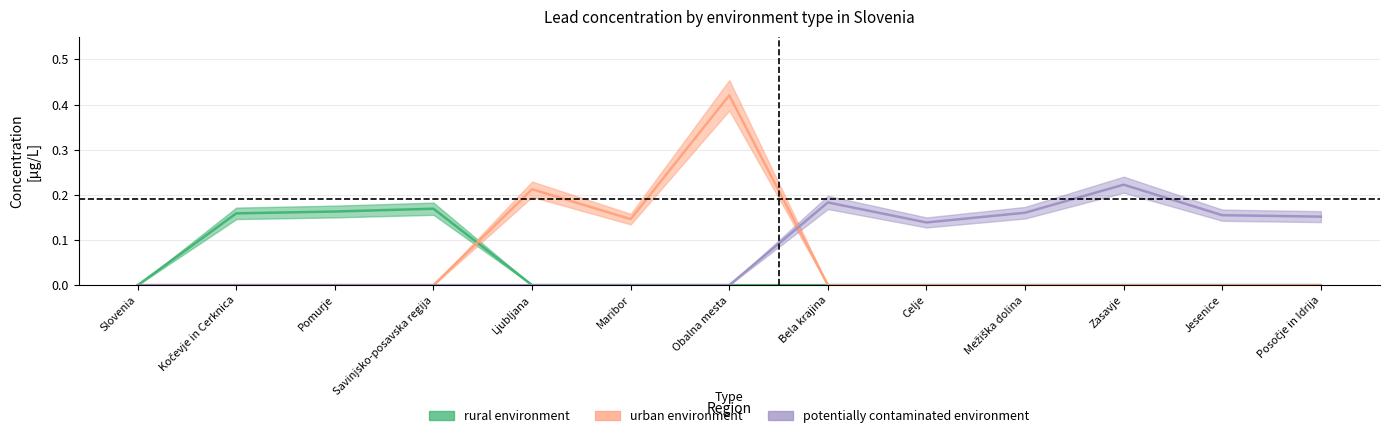

Reading left to right, list all the values displayed in this chart.

rural environment: 0.0	0.2	0.2	0.2	0.0	0.0	0.0	0.0	0.0	0.0	0.0	0.0	0.0
urban environment: 0.0	0.0	0.0	0.0	0.2	0.1	0.4	0.0	0.0	0.0	0.0	0.0	0.0
potentially contaminated environment: 0.0	0.0	0.0	0.0	0.0	0.0	0.0	0.2	0.1	0.2	0.2	0.2	0.2